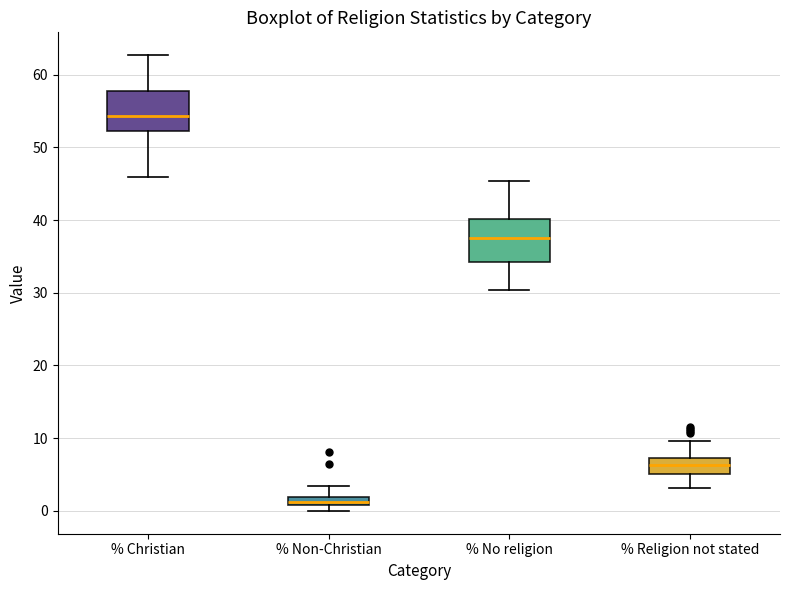

Which box's median line is the highest?

% Christian